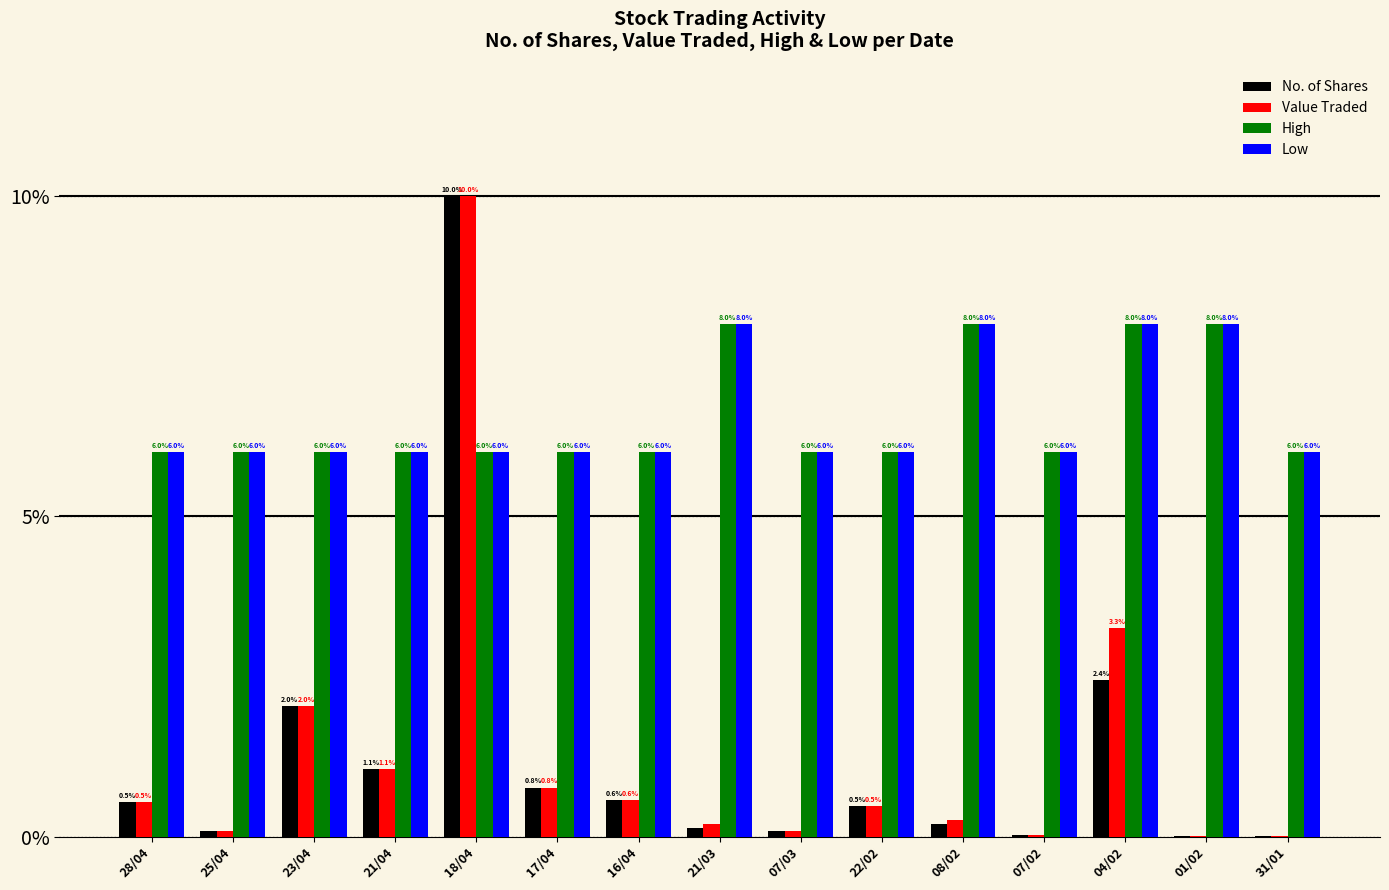

Between 17/04 and 04/02, which series saw the biggest shift?

Value Traded